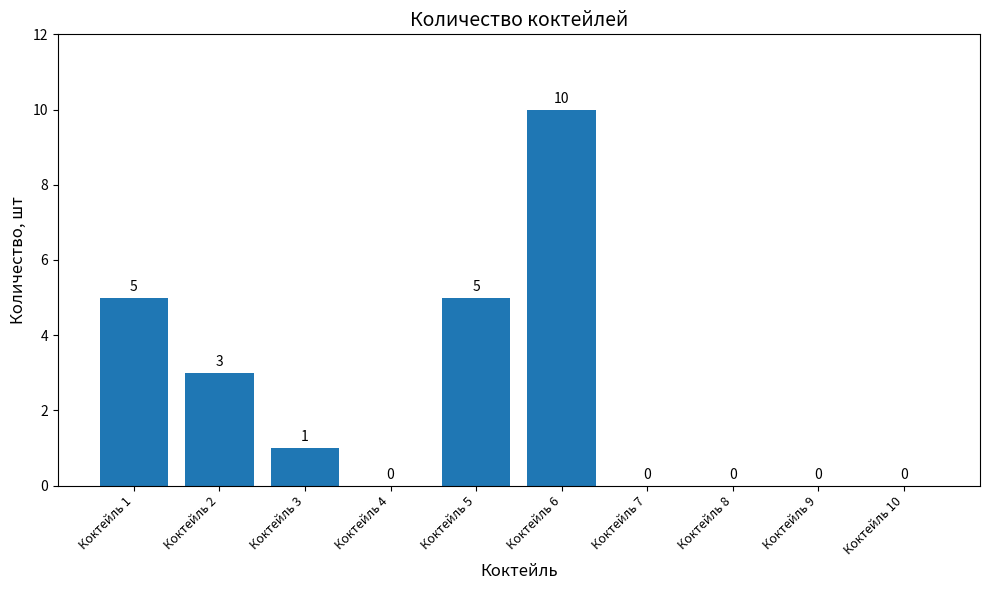

What is the change in value from Коктейль 1 to Коктейль 10?

-5